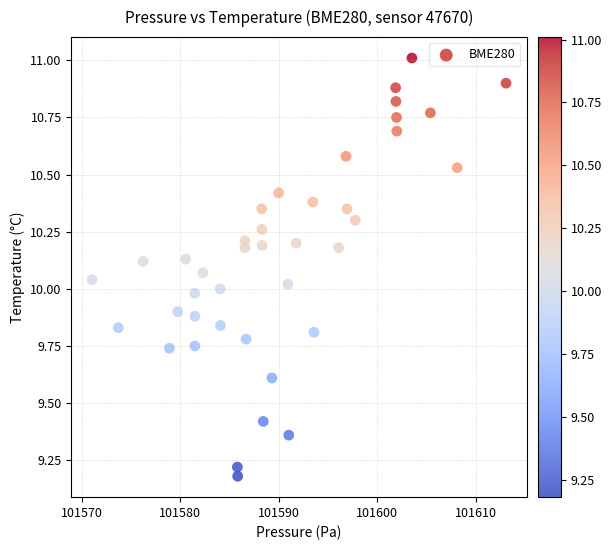

What is the range of X values (max minus min)?

42.0